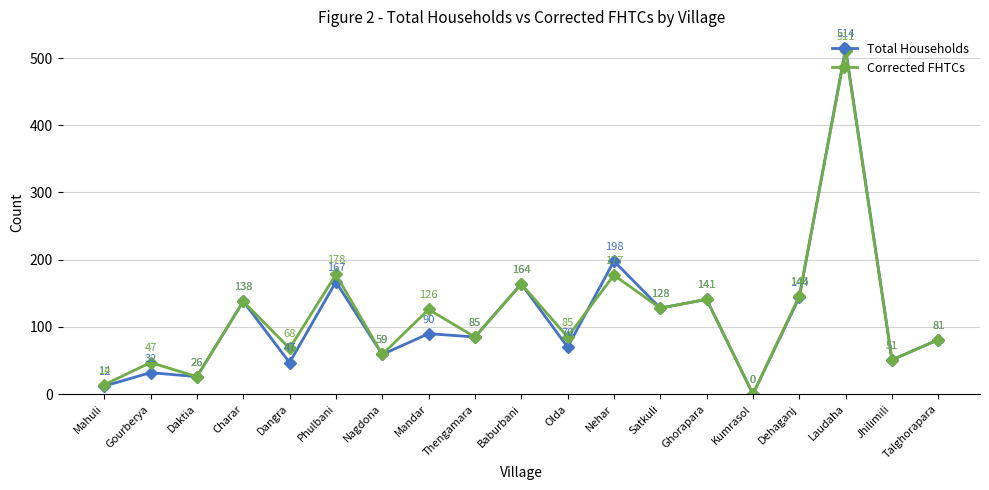

Which series has the widest spread of values?

Total Households